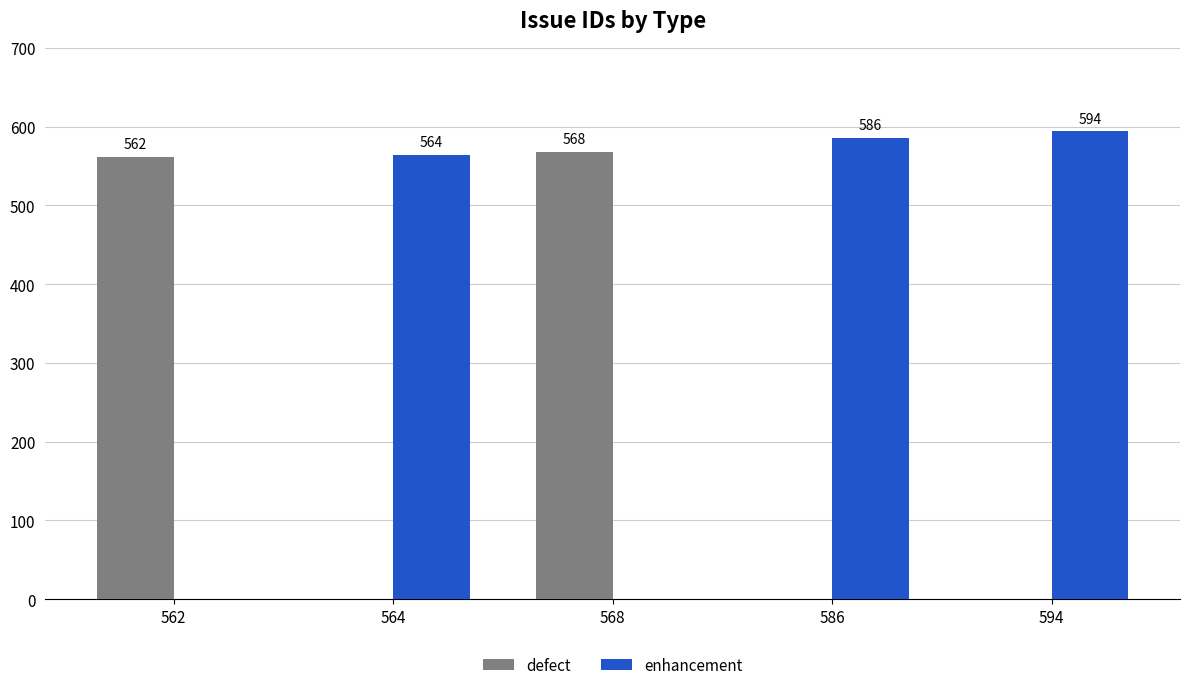

What is the spread (max minus min) of values at 562?

562